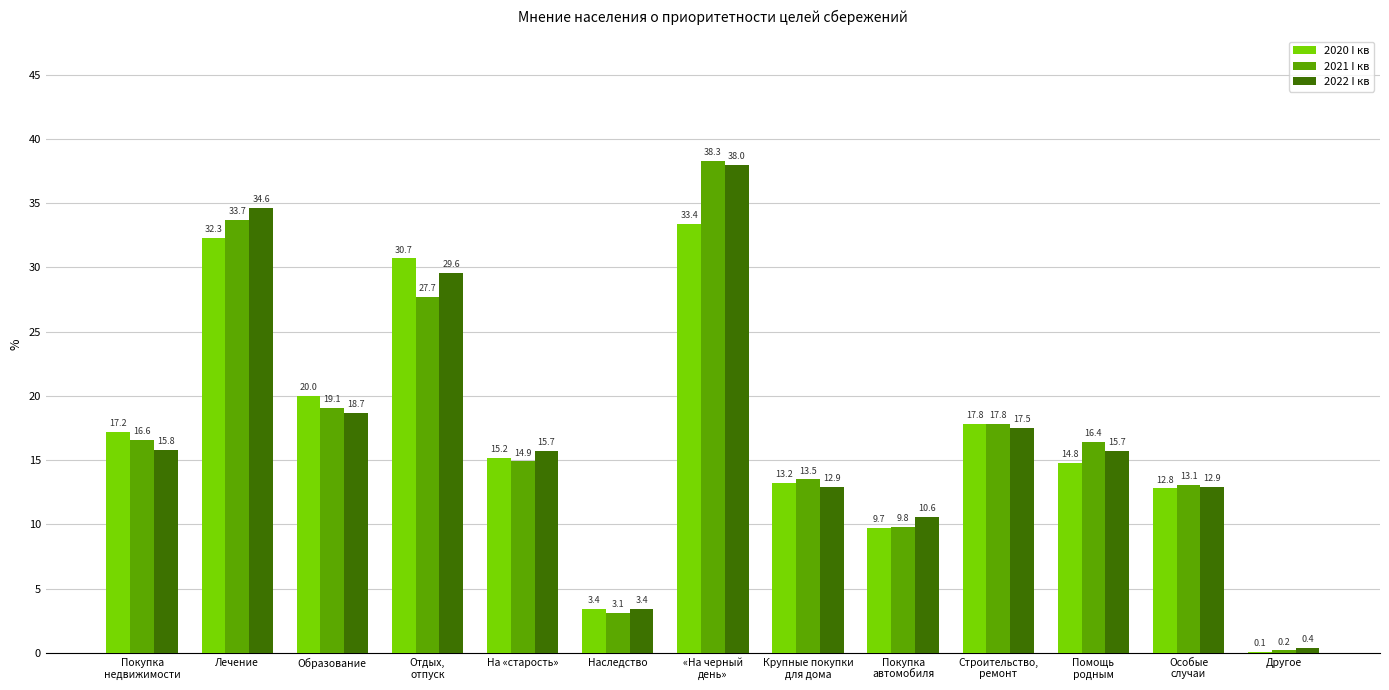

How many values in the 2020 I кв series exceed 15?

7